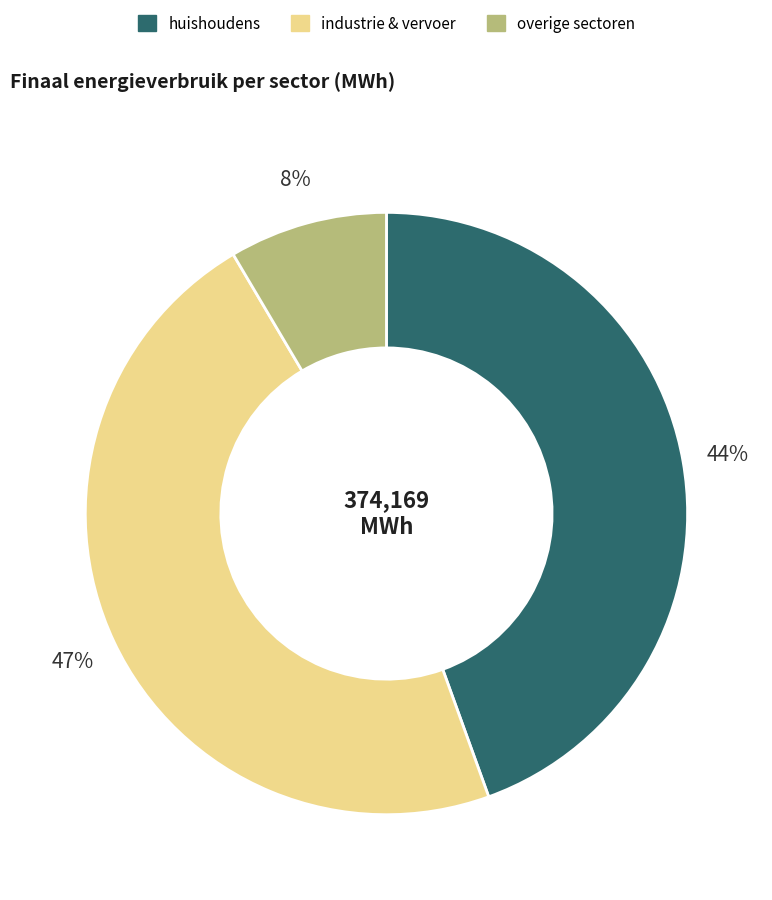

Which category has the smallest portion of the pie?

overige sectoren